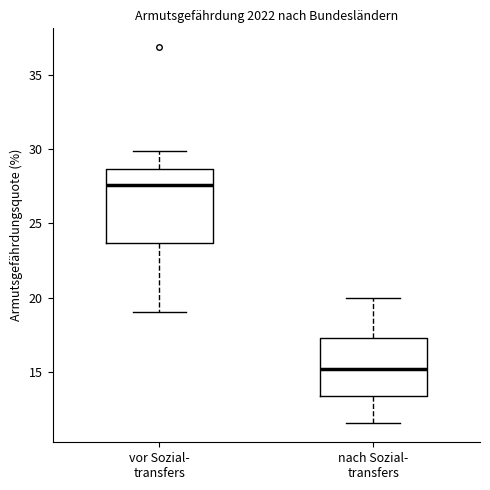

Where is the lower edge of the box for nach Sozial- transfers on the y-axis? The values are not printed on the chart, so give them approximately, as read against the axis.

13.5